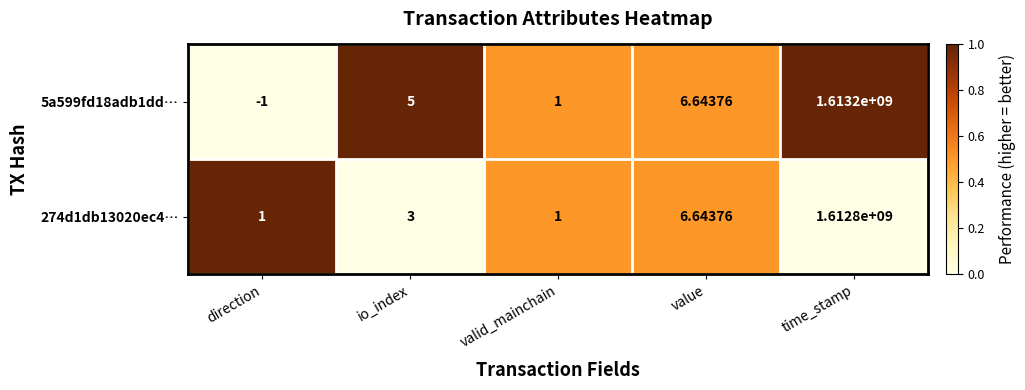

At how many categories does at least one series exceed 0?

5